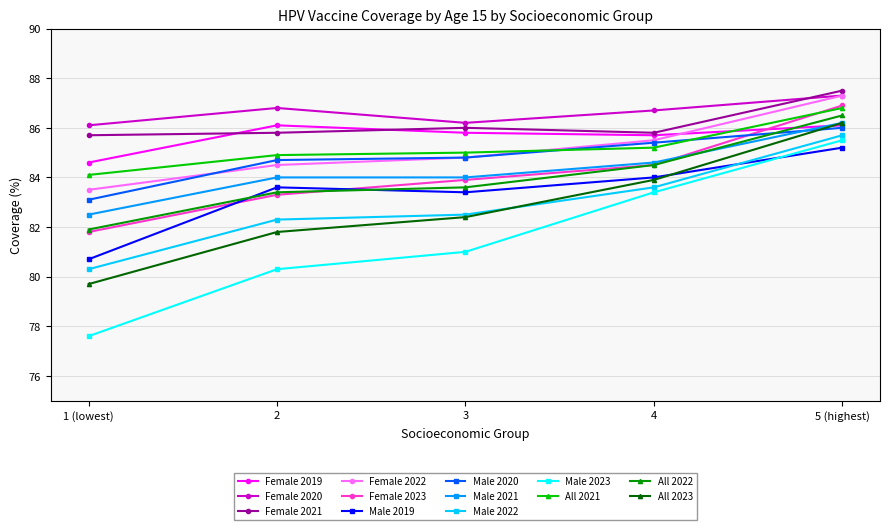

What value does the All 2021 series have at 1 (lowest)?

84.1